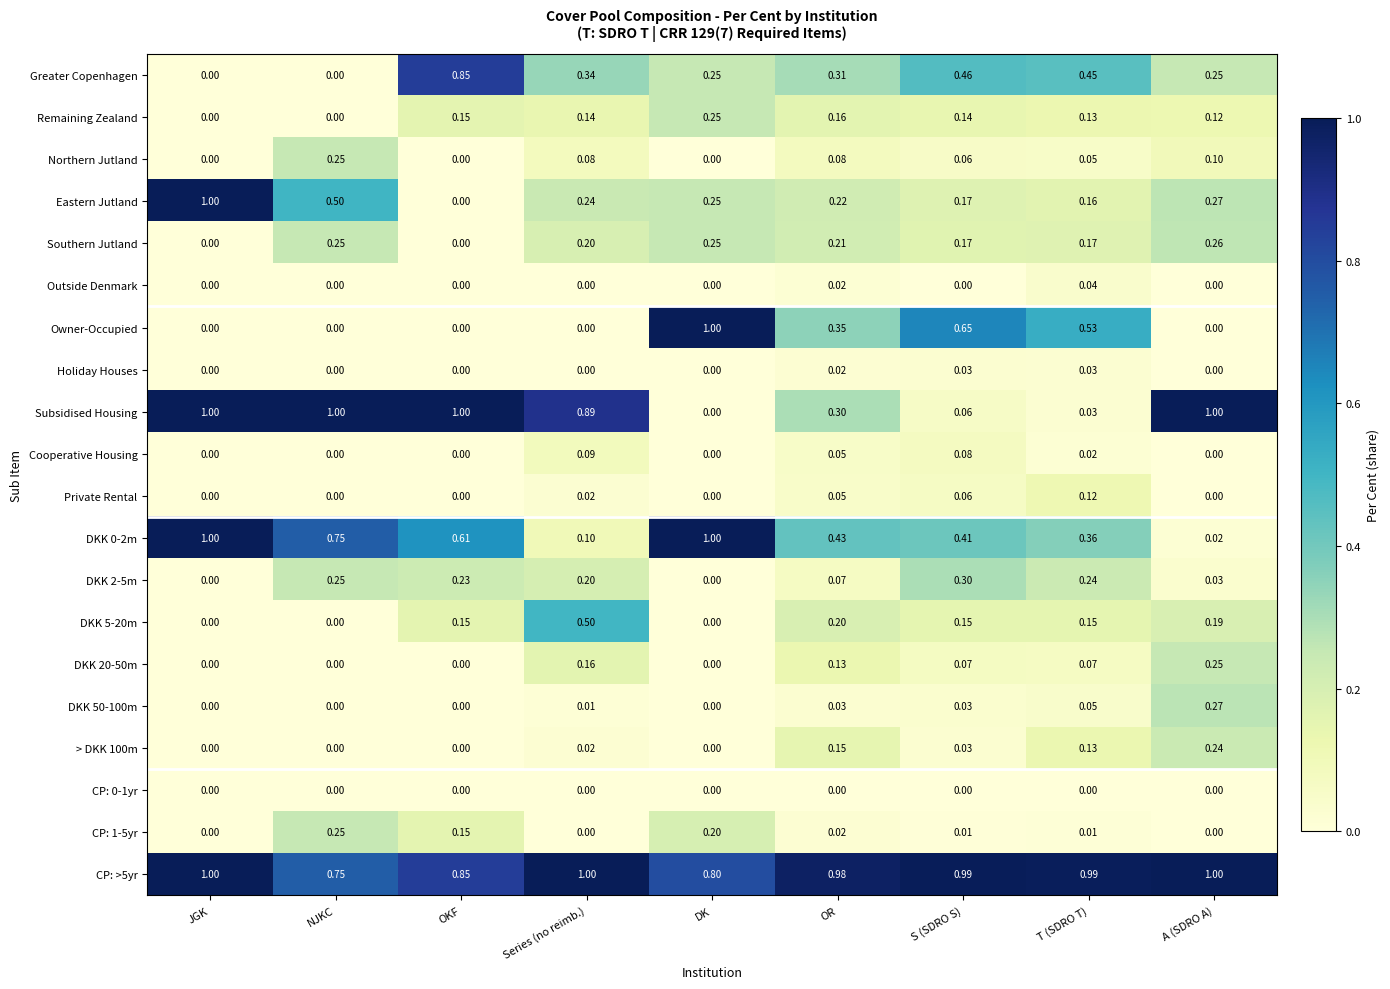

Which series changed the most between JGK and OKF?

Eastern Jutland